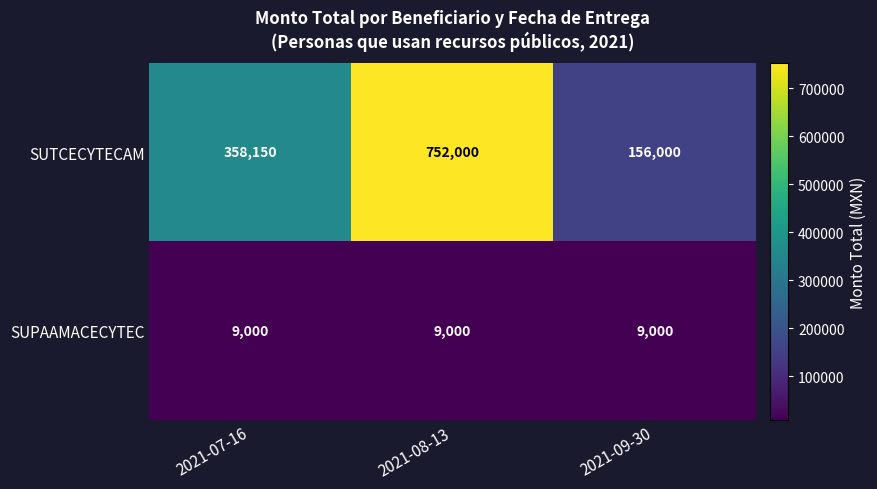

Between 2021-08-13 and 2021-09-30, which series saw the biggest shift?

SUTCECYTECAM